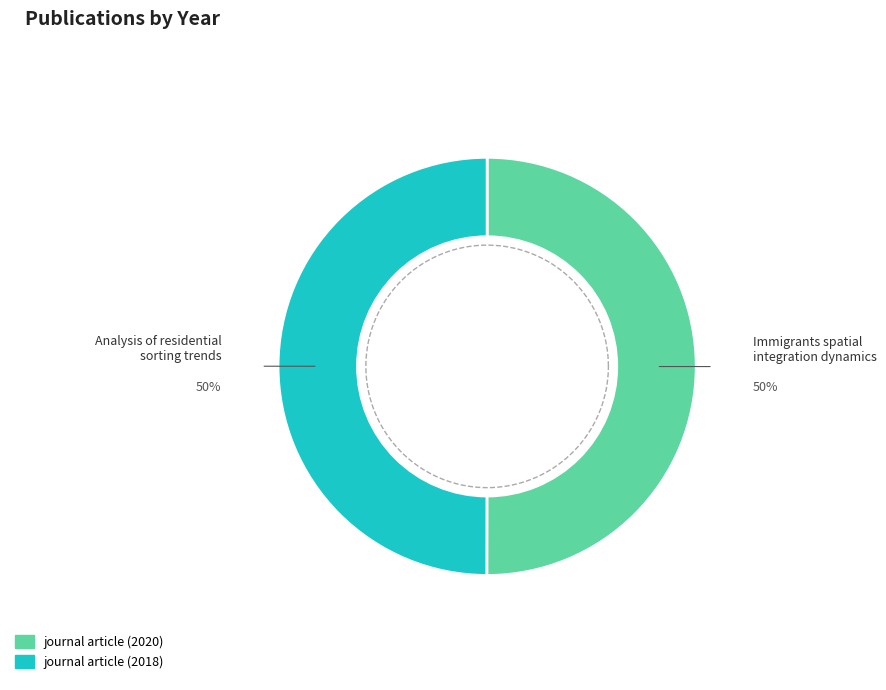

Which has a higher value, Analysis of residential sorting trends (2018) or Immigrants spatial integration dynamics (2020)?

Immigrants spatial integration dynamics (2020)